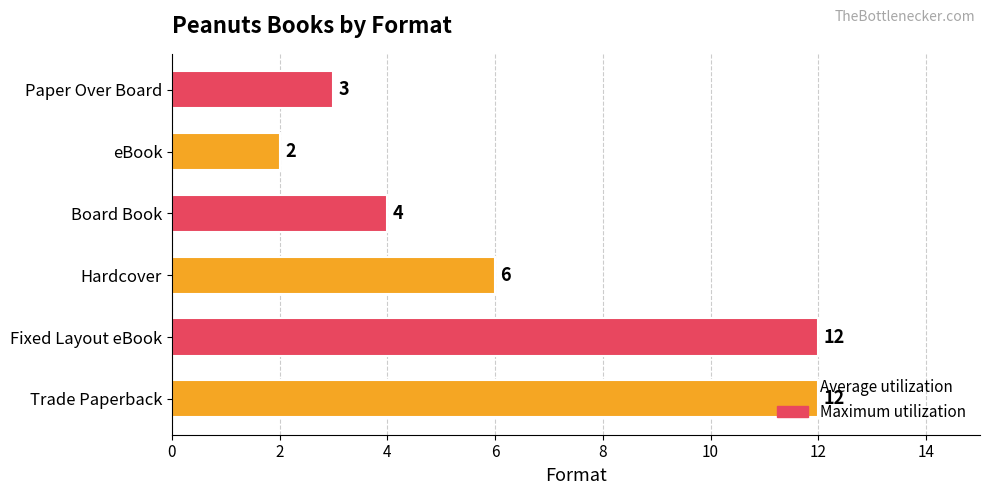

Are the bars grouped side by side (vs. stacked)?

No